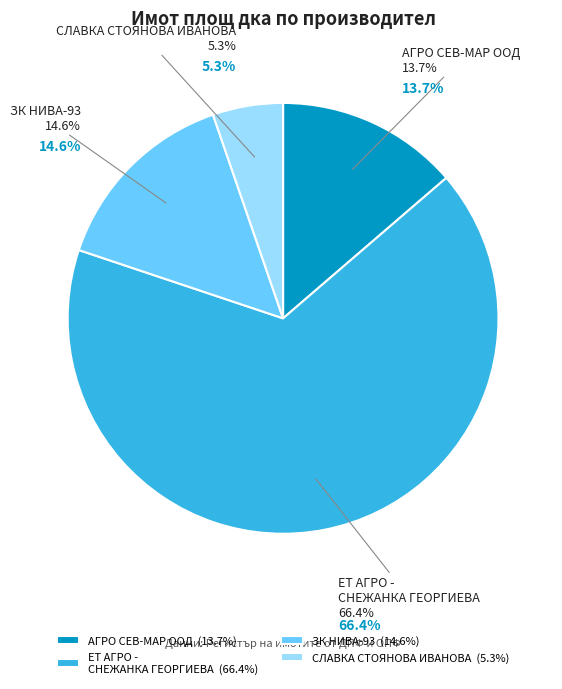

To the nearest percent, what portion does АГРО СЕВ-МАР ООД represent?

14%